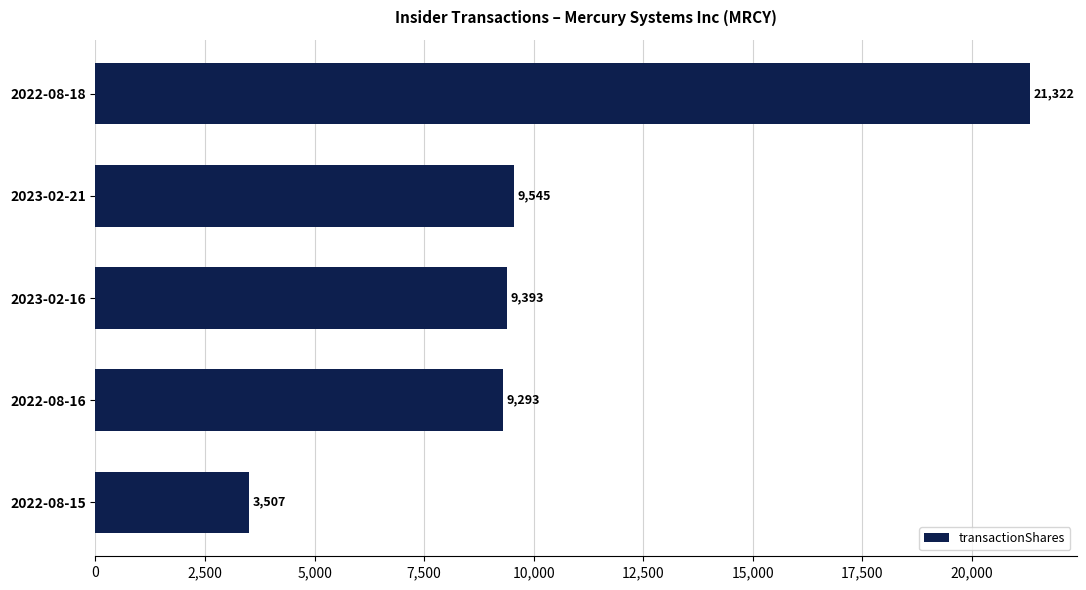

Between 2023-02-21 and 2023-02-16, which is larger?

2023-02-21